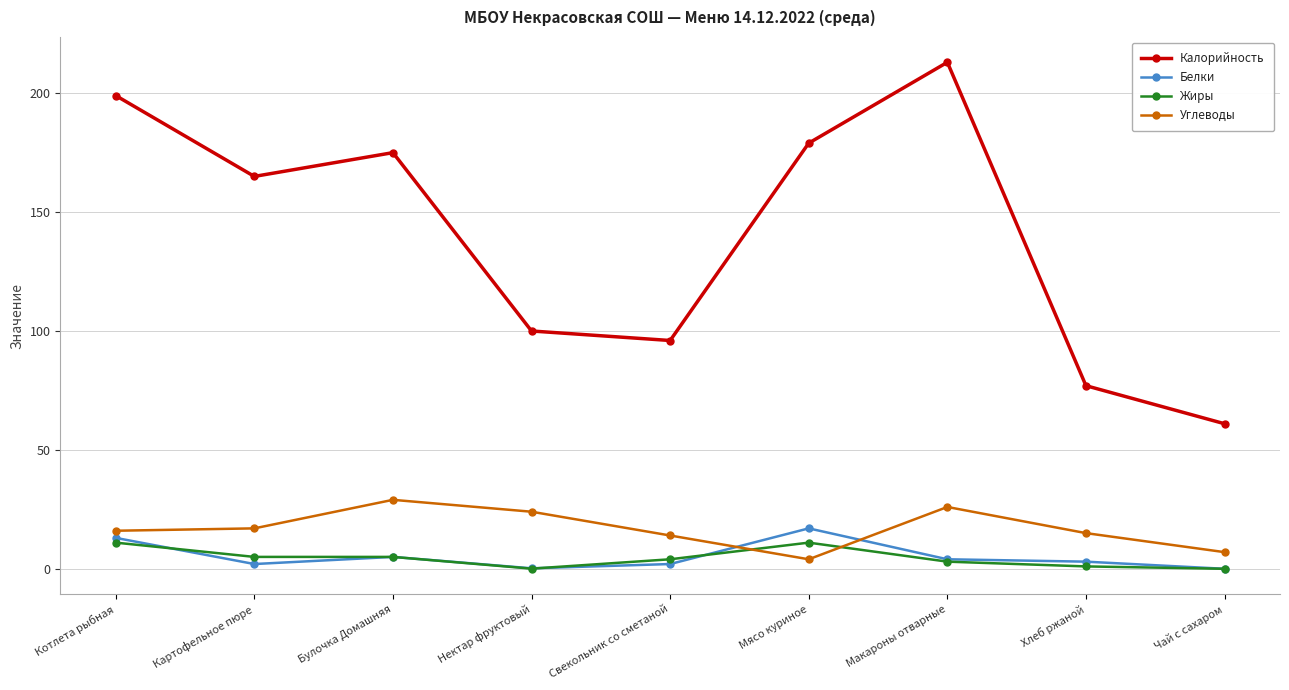

True or false: Жиры has a value of 1.0 at Хлеб ржаной.

True